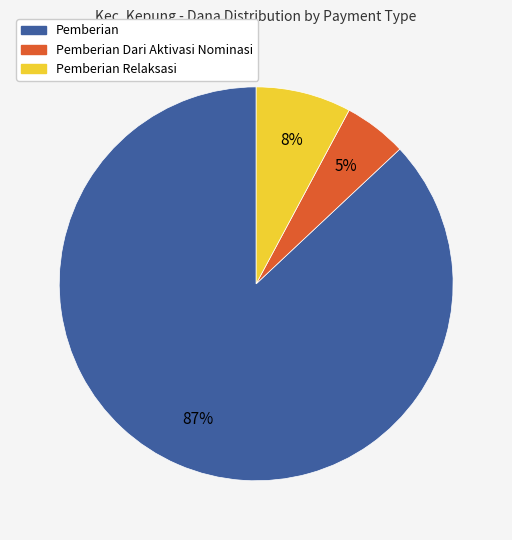

To the nearest percent, what is the average slice percentage?

33%